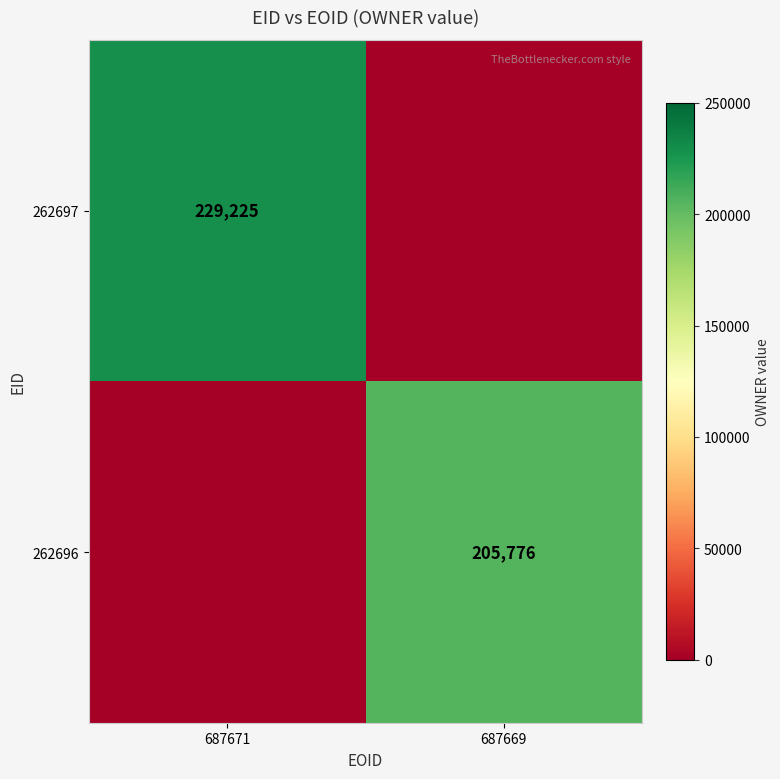

Is it true that 262697 equals 146593 at 687671?

False